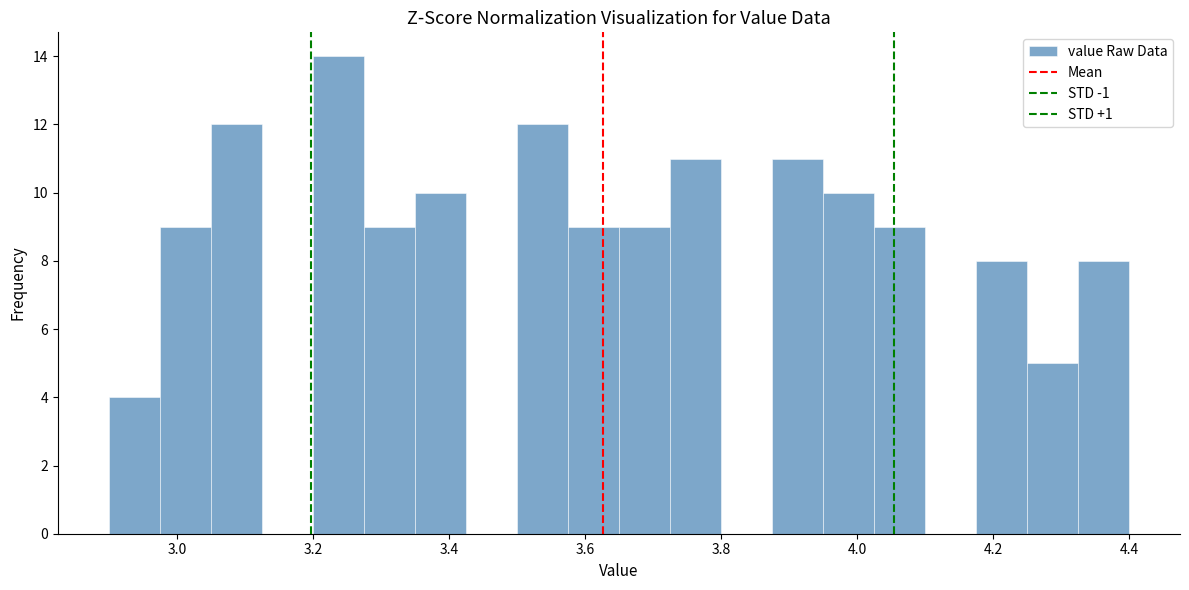

Around what value on the x-axis is the tallest bar? Give the approximate position of its centre, as read against the axis.

3.24